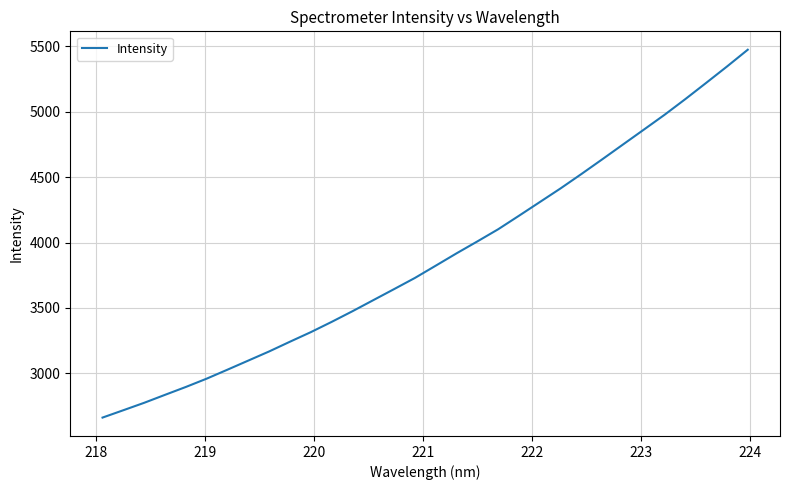

What is the difference between the maximum and minimum values?

2812.6